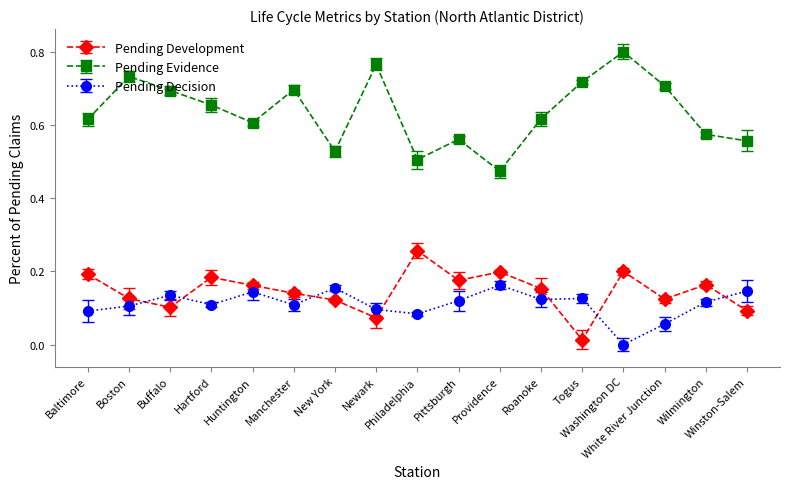

List the series in order of their peak value, lowest first.

Pending Decision, Pending Development, Pending Evidence